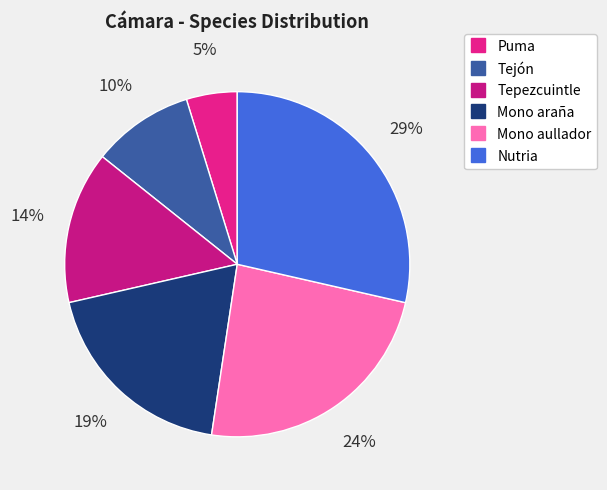

To the nearest percent, what portion does Tepezcuintle represent?

14%